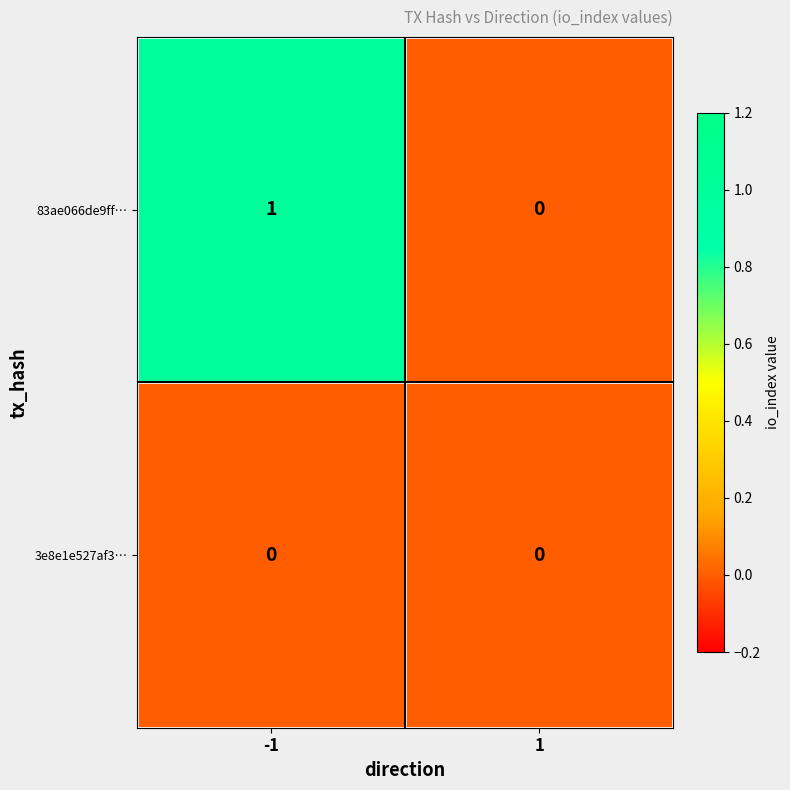

The 83ae066de9ff… series shows 0 at 1. True or false?

True